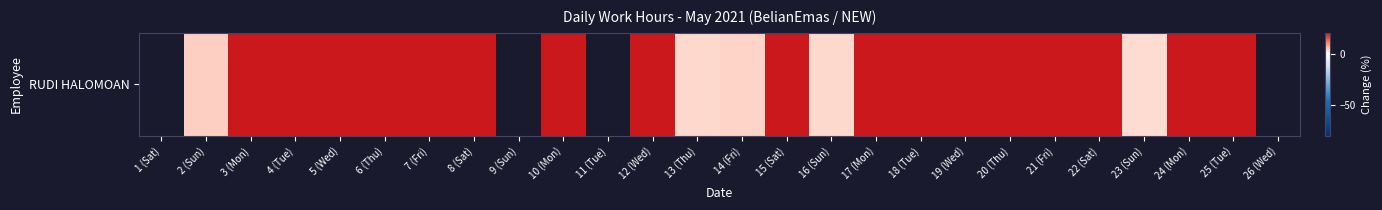

Which category has the lowest value across all series?

23 (Sun)